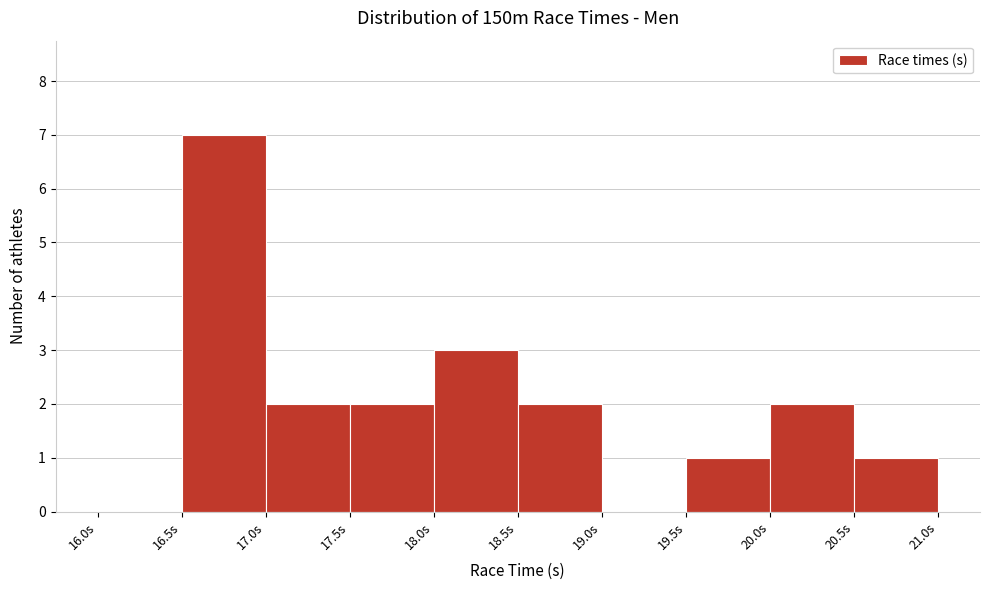

Reading left to right, transcribe this chart: for each bar, give the range it covers on the x-axis and its height. The values are not printed on the chart, so give them approximately, as read against the axis.

16.0 to 16.5: 0
16.5 to 17.0: 7
17.0 to 17.5: 2
17.5 to 18.0: 2
18.0 to 18.5: 3
18.5 to 19.0: 2
19.0 to 19.5: 0
19.5 to 20.0: 1
20.0 to 20.5: 2
20.5 to 21.0: 1